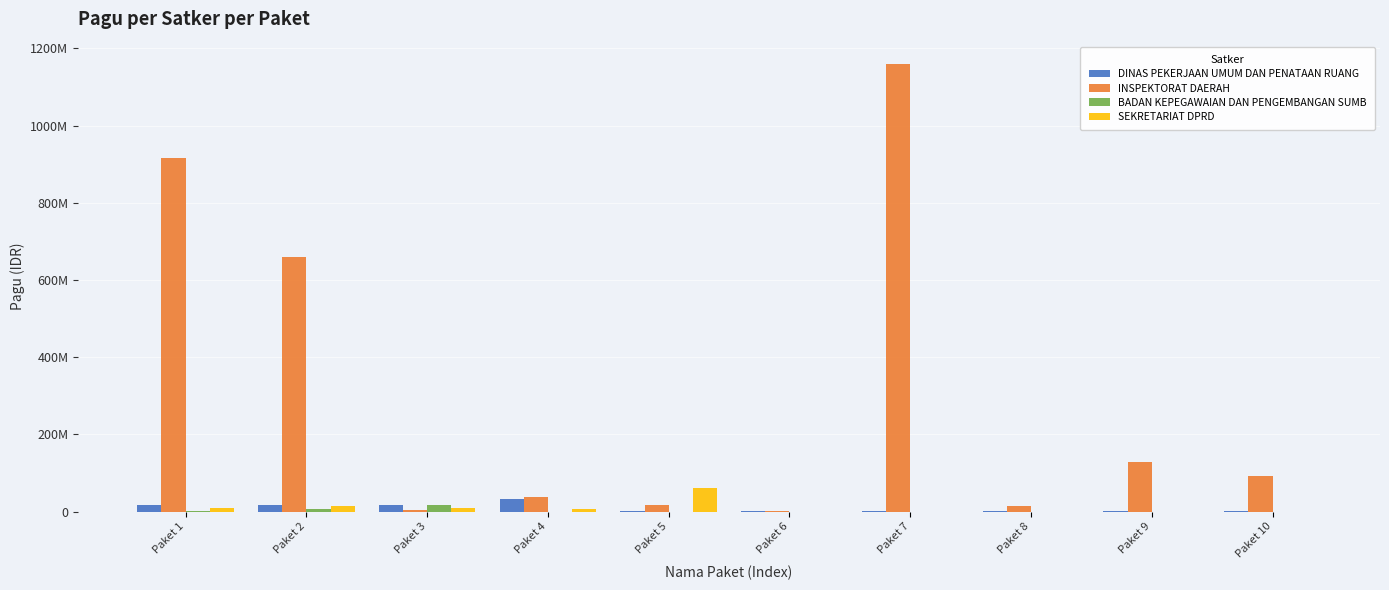

Are the bars grouped side by side (vs. stacked)?

Yes